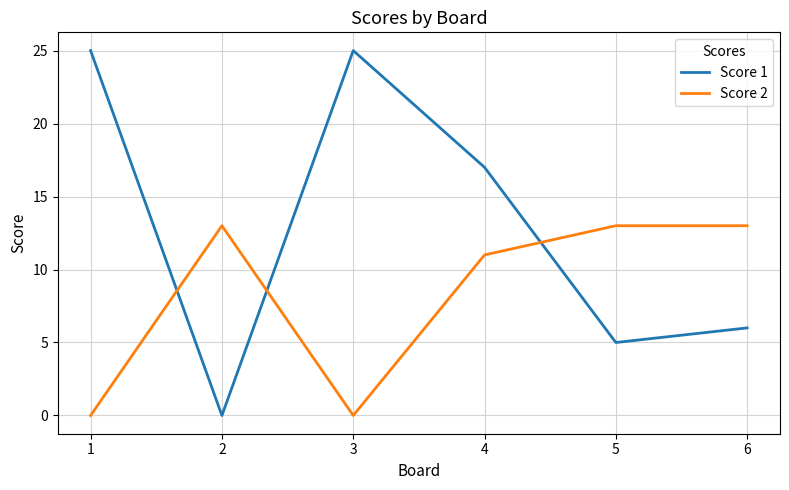

Between which two adjacent categories do Score 1 and Score 2 first intersect?

1 and 2